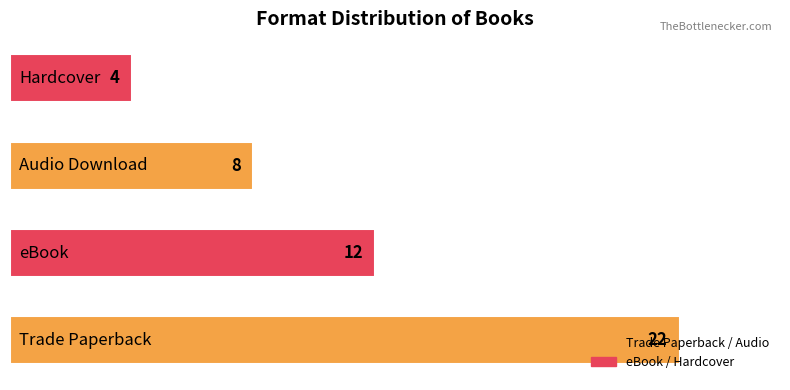

What is the average value?

12